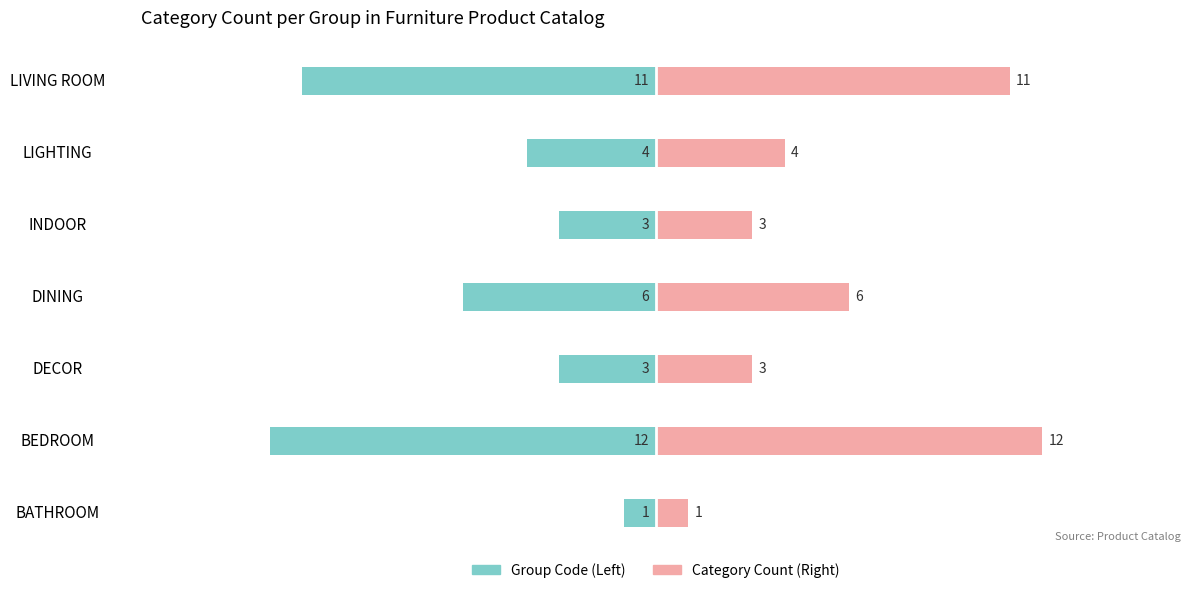

How many groups of bars are there?

7